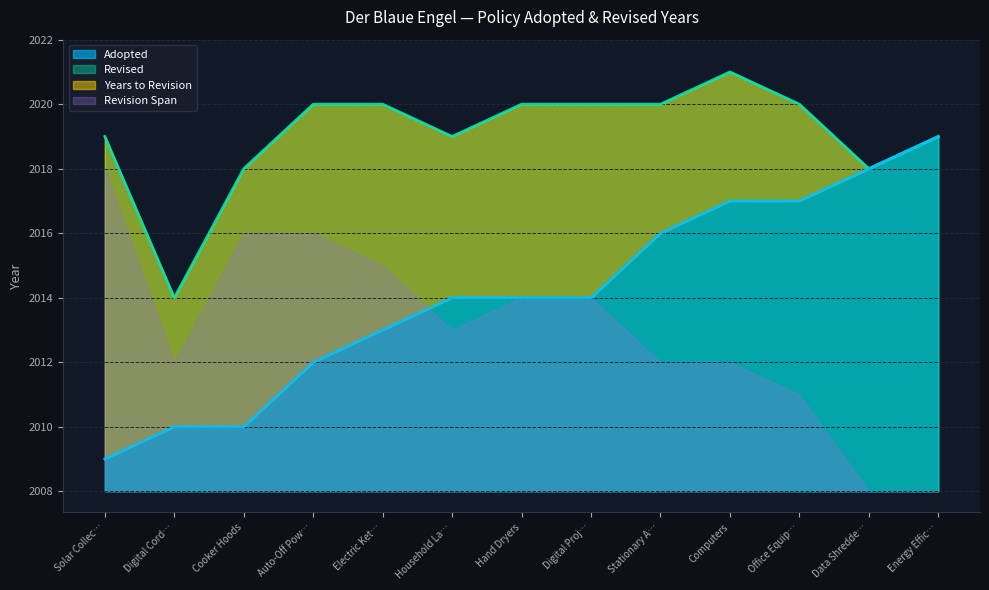

Between Computers and Stationary A…, which is larger?

Computers